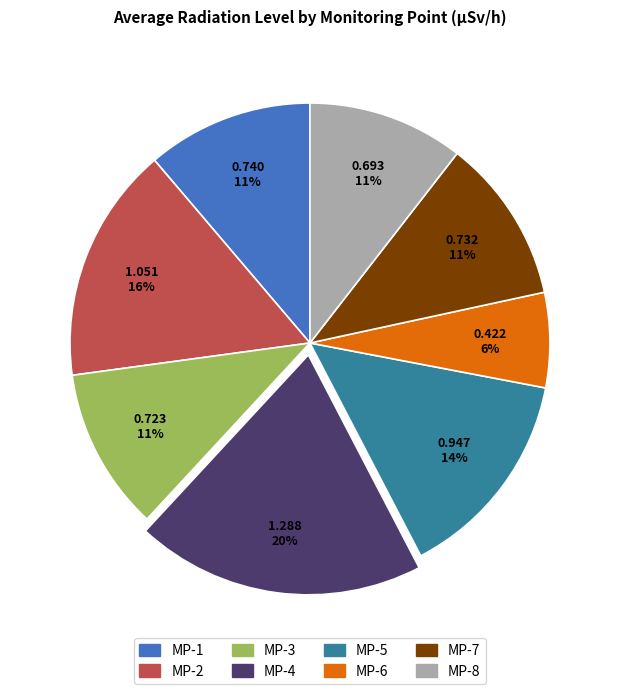

To the nearest percent, what is the average slice percentage?

12%